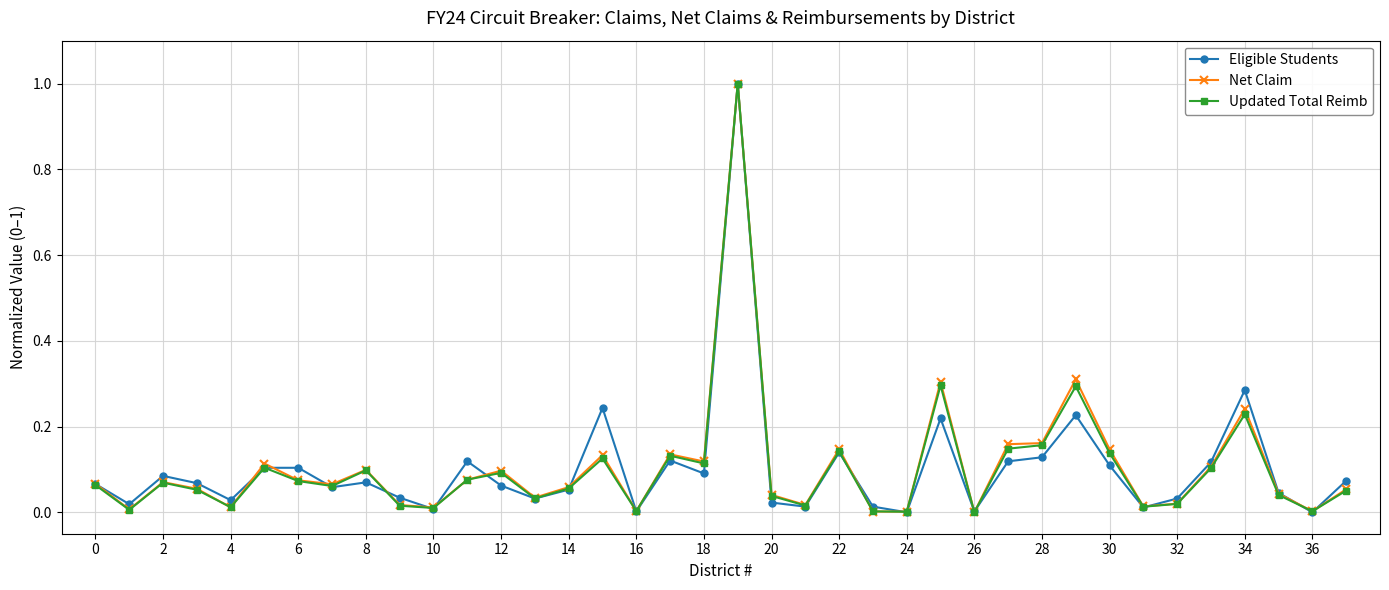

True or false: Eligible Students has more than 1 points higher than both neighbors.

True